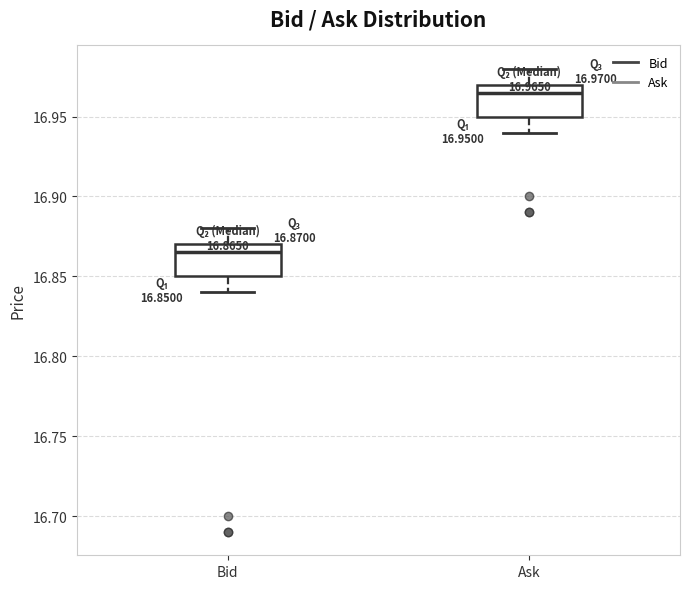

Which box's median line is the highest?

Ask